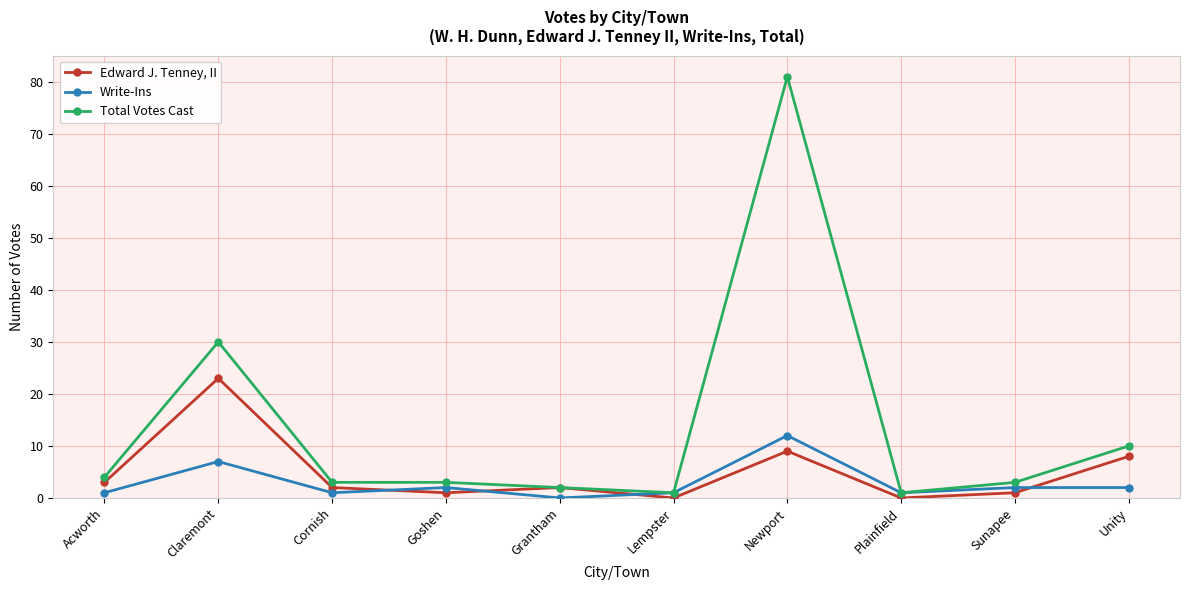

Which label corresponds to the largest value in the chart?

Newport